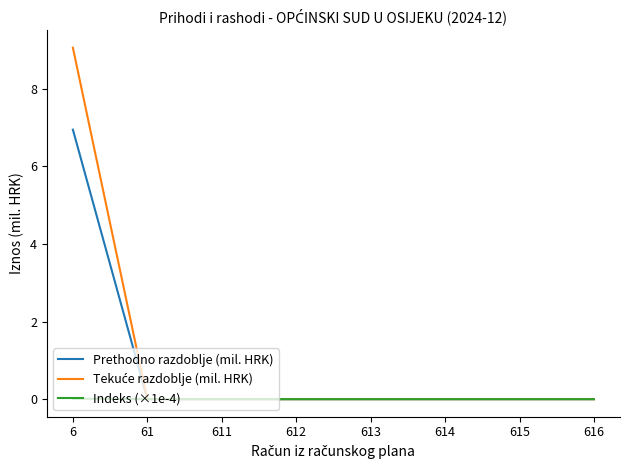

What is the maximum value for Prethodno razdoblje (mil. HRK)?

6.9